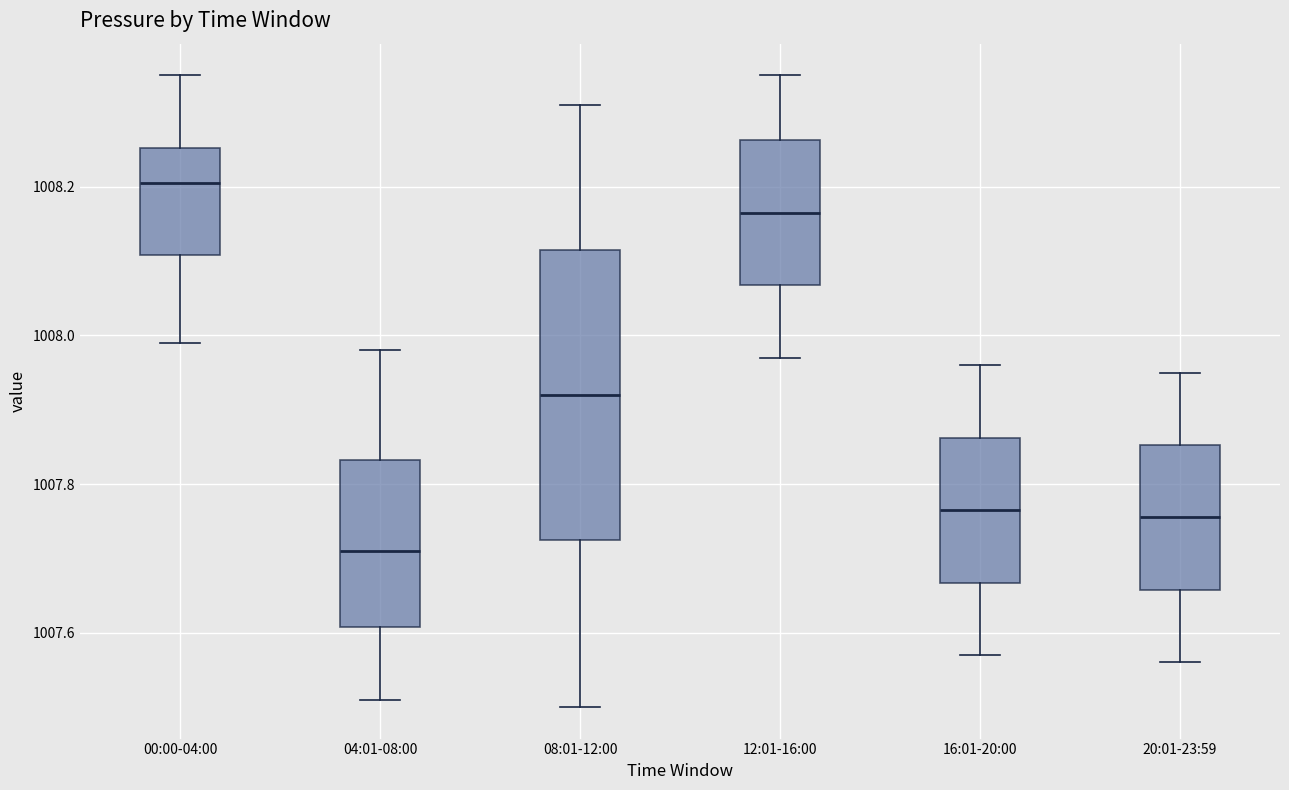

Reading left to right, transcribe this box plot: for each box, give where its median line is, the range the box spans, and where its two whiskers end, as read against the y-axis. The values are not printed on the chart, so give them approximately, as read against the axis.

00:00-04:00: median 1008.20, box 1008.10 to 1008.26, whiskers 1008.00 to 1008.36
04:01-08:00: median 1007.72, box 1007.60 to 1007.84, whiskers 1007.52 to 1007.98
08:01-12:00: median 1007.92, box 1007.72 to 1008.12, whiskers 1007.50 to 1008.32
12:01-16:00: median 1008.16, box 1008.06 to 1008.26, whiskers 1007.98 to 1008.36
16:01-20:00: median 1007.76, box 1007.66 to 1007.86, whiskers 1007.58 to 1007.96
20:01-23:59: median 1007.76, box 1007.66 to 1007.86, whiskers 1007.56 to 1007.96